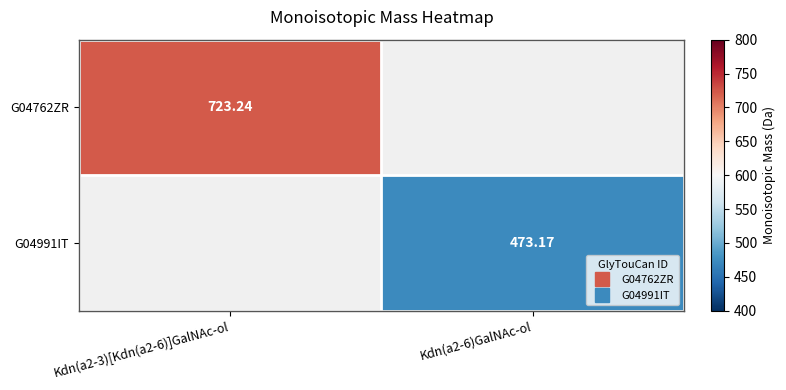

At which label is G04762ZR closest to 723?

Kdn(a2-3)[Kdn(a2-6)]GalNAc-ol